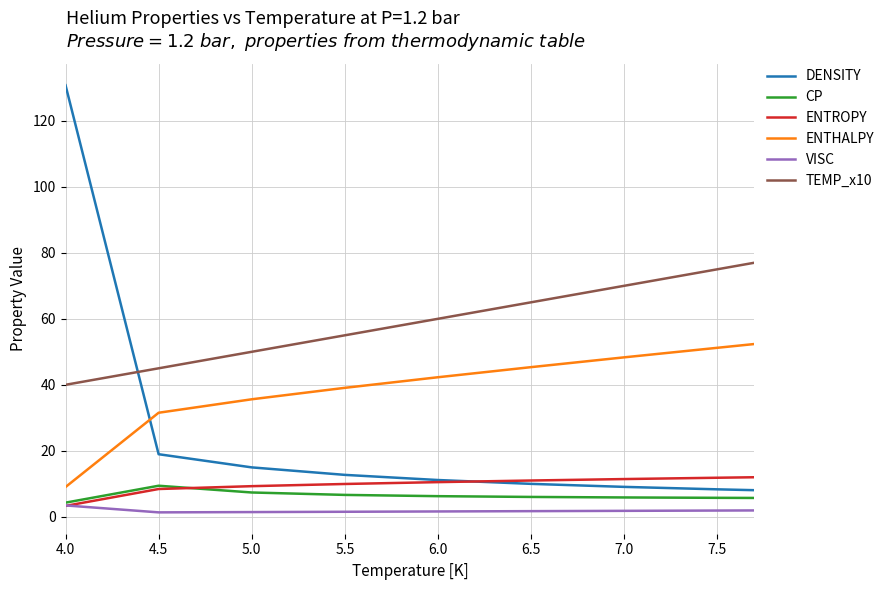

Which series has the widest spread of values?

DENSITY